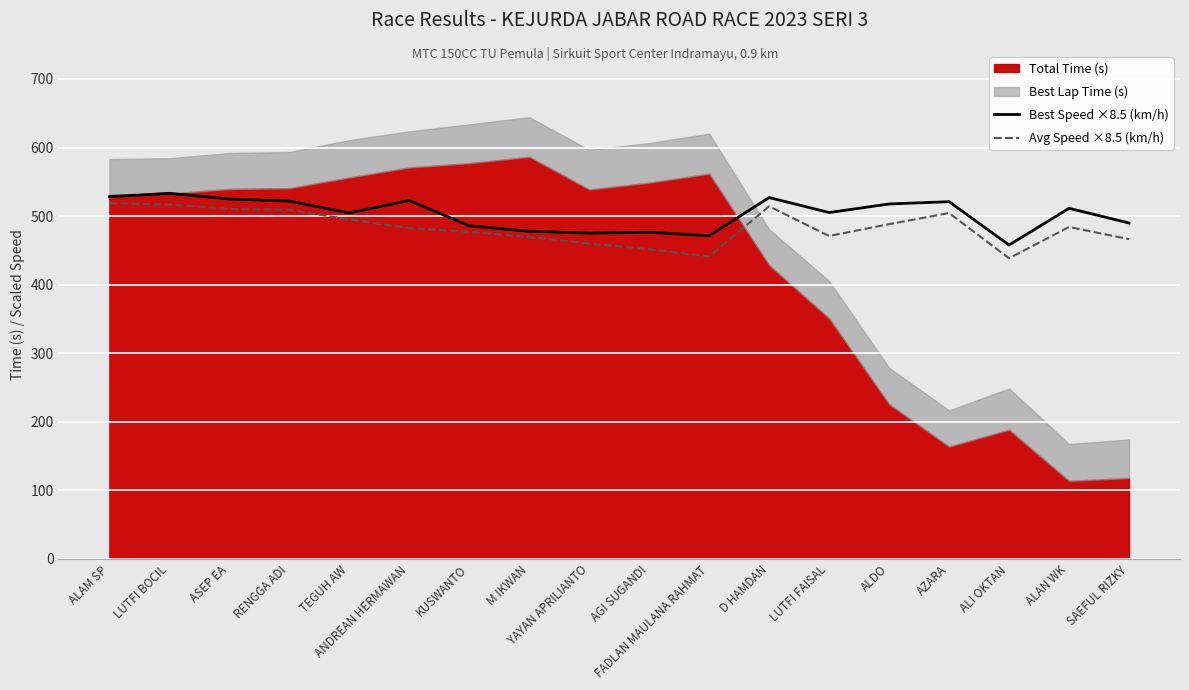

True or false: Avg Speed ×8.5 (km/h) and Best Speed ×8.5 (km/h) intersect in this chart.

False